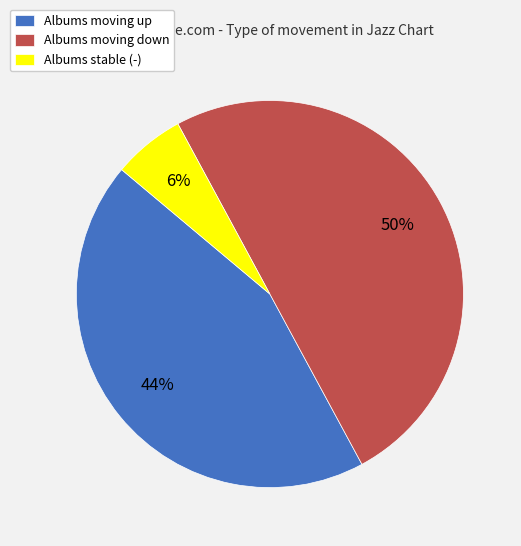

Is Albums moving up the majority of the pie?

No